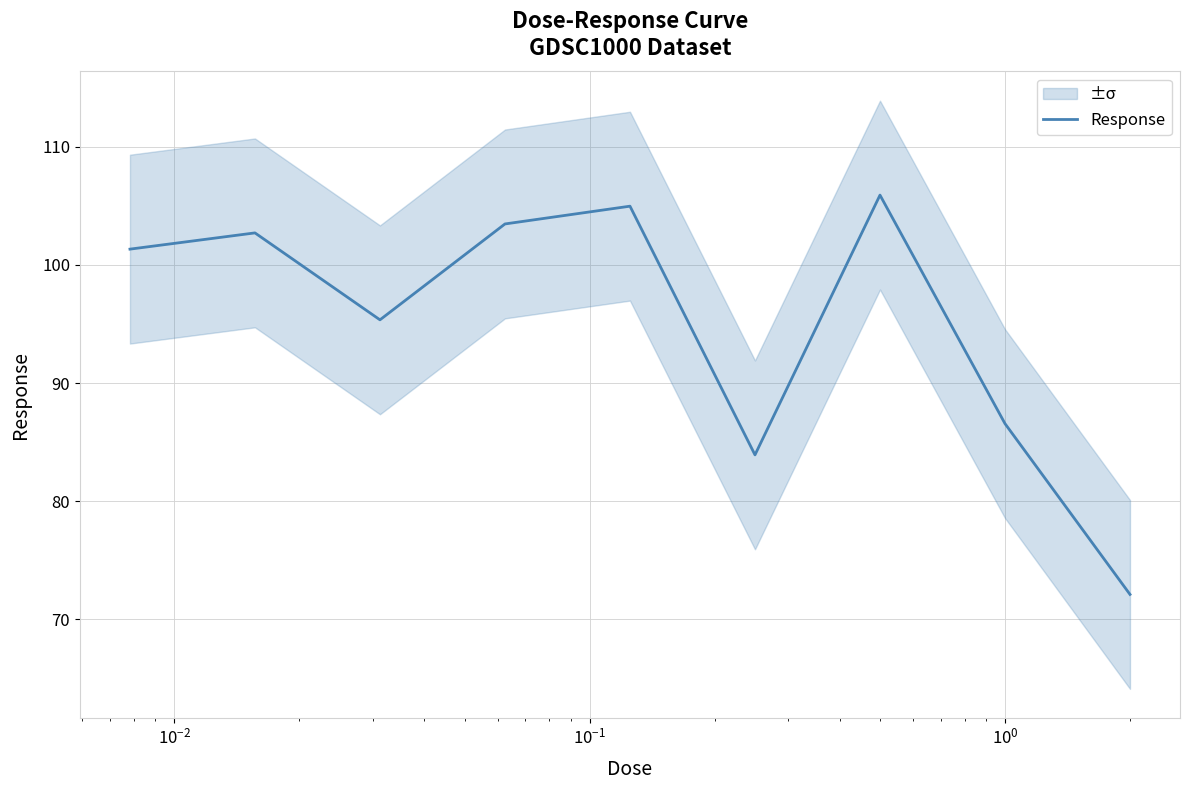

What is the highest value of the Response series?

105.9